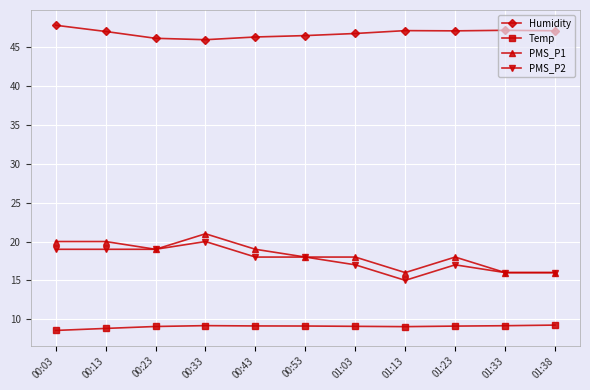

The PMS_P1 series shows 3.3 at 01:33. True or false?

False